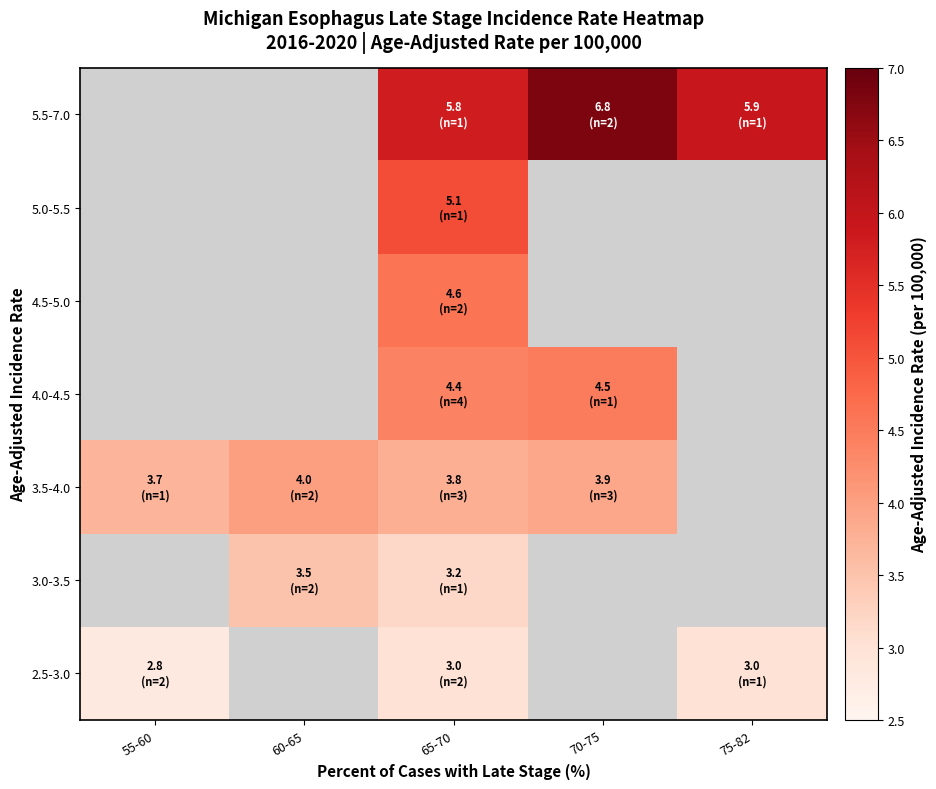

Rank the series by their average value, from lowest to highest.

2.5-3.0, 3.0-3.5, 3.5-4.0, 4.0-4.5, 4.5-5.0, 5.0-5.5, 5.5-7.0